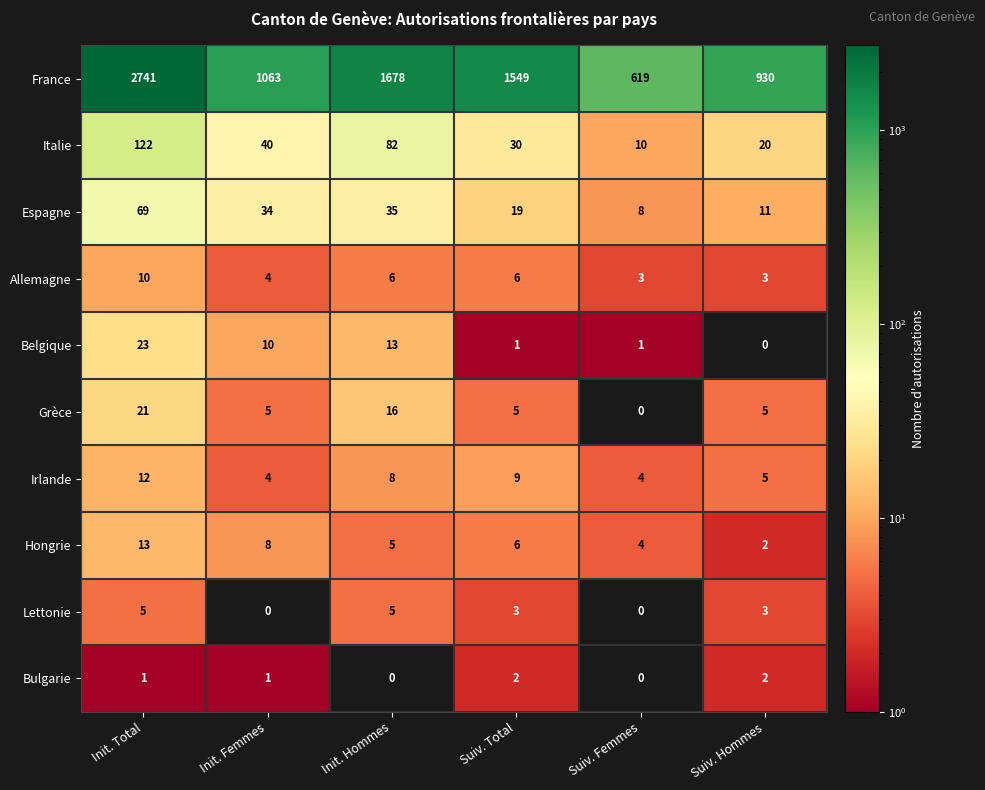

What is the spread (max minus min) of values at Init. Hommes?

1678